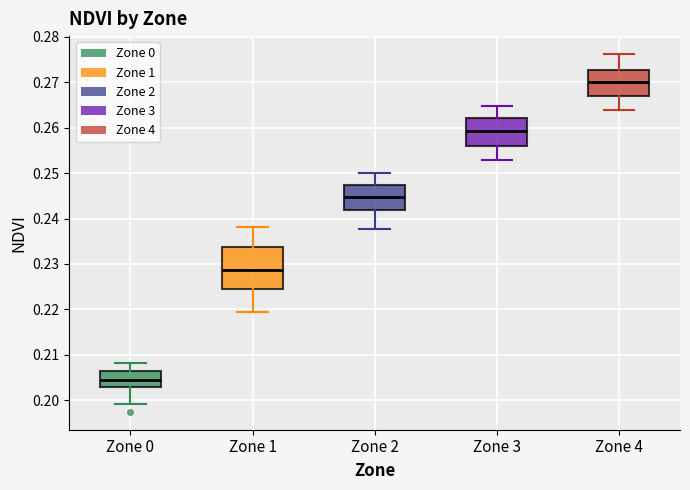

Reading left to right, transcribe this box plot: for each box, give where its median line is, the range the box spans, and where its two whiskers end, as read against the y-axis. The values are not printed on the chart, so give them approximately, as read against the axis.

Zone 0: median 0.204, box 0.203 to 0.206, whiskers 0.199 to 0.208
Zone 1: median 0.229, box 0.224 to 0.234, whiskers 0.219 to 0.238
Zone 2: median 0.245, box 0.242 to 0.247, whiskers 0.238 to 0.250
Zone 3: median 0.259, box 0.256 to 0.262, whiskers 0.253 to 0.265
Zone 4: median 0.270, box 0.267 to 0.273, whiskers 0.264 to 0.276